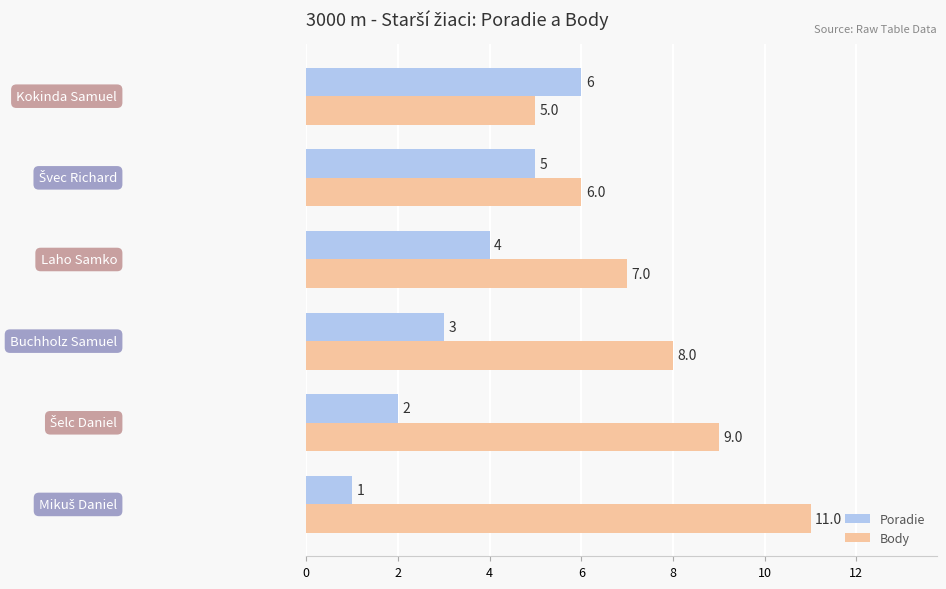

How many data points does each series have?

6